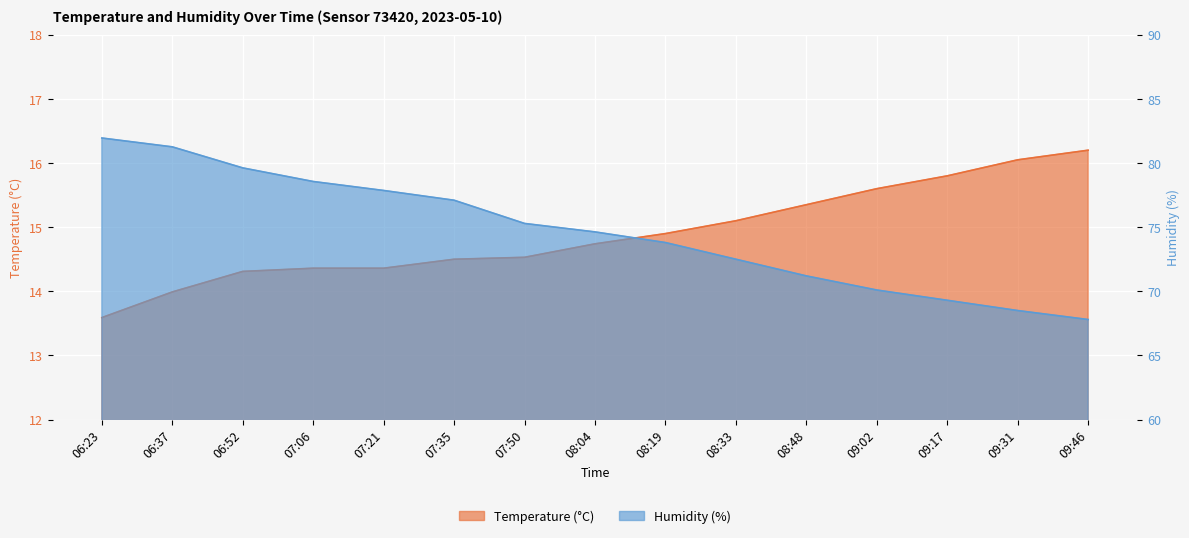

Which category has the highest value in the Temperature (°C) series?

09:46